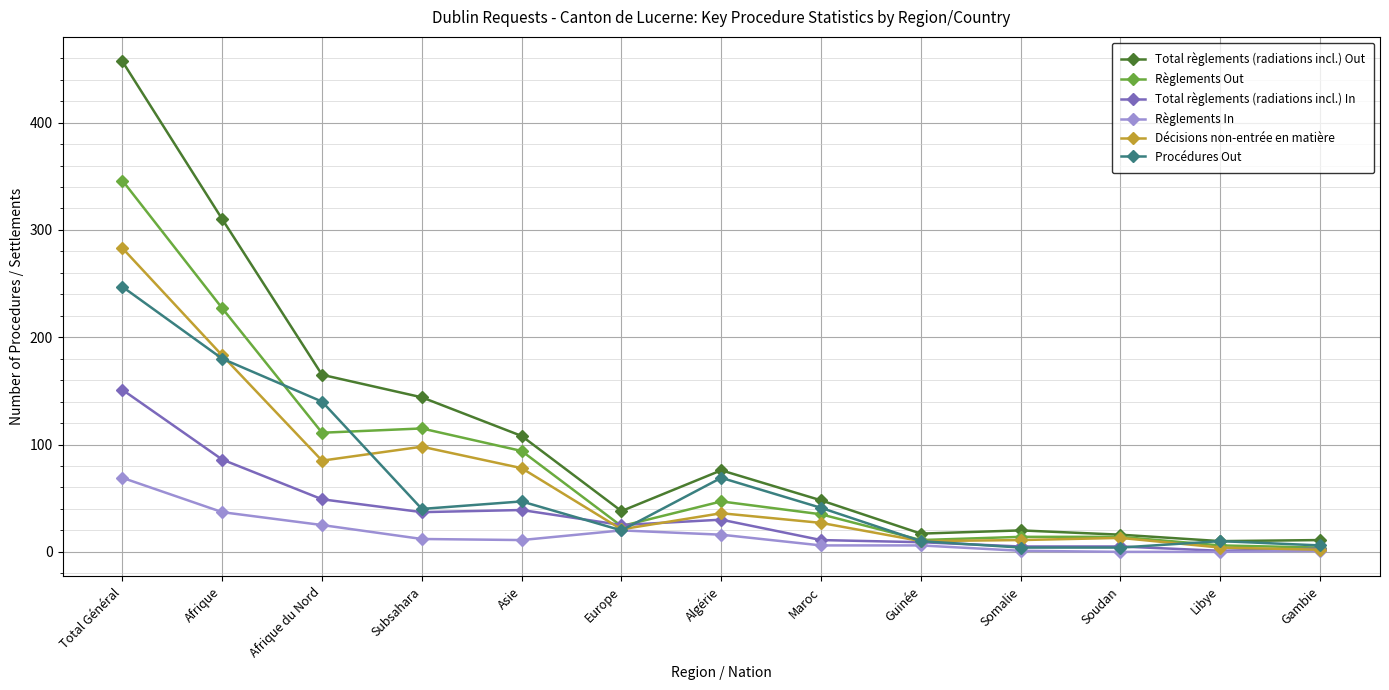

What is the label of the 6th point from the right?

Maroc